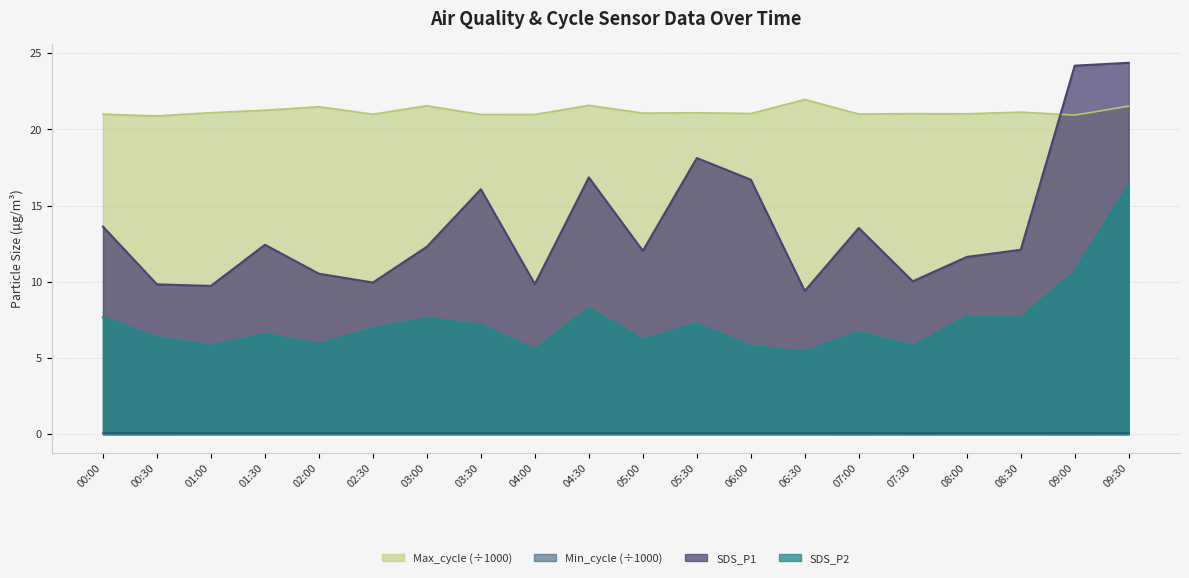

At which category does SDS_P2 reach its first local peak?

01:30